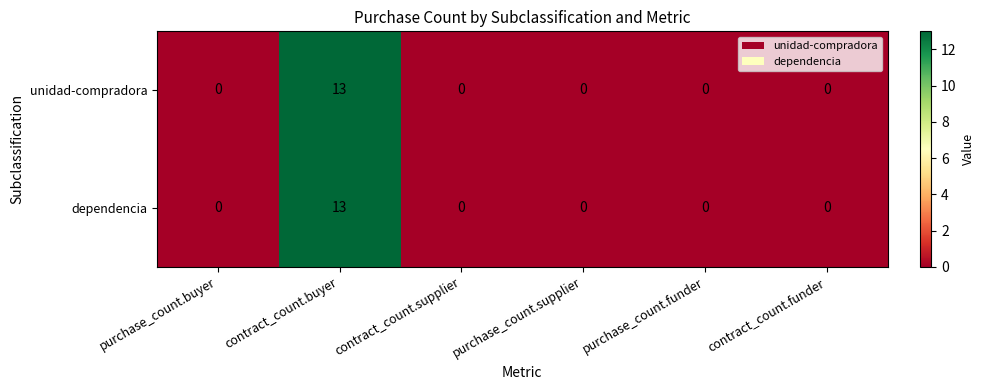

Reading left to right, extract all data points from this chart.

unidad-compradora: purchase_count.buyer=0	contract_count.buyer=13	contract_count.supplier=0	purchase_count.supplier=0	purchase_count.funder=0	contract_count.funder=0
dependencia: purchase_count.buyer=0	contract_count.buyer=13	contract_count.supplier=0	purchase_count.supplier=0	purchase_count.funder=0	contract_count.funder=0